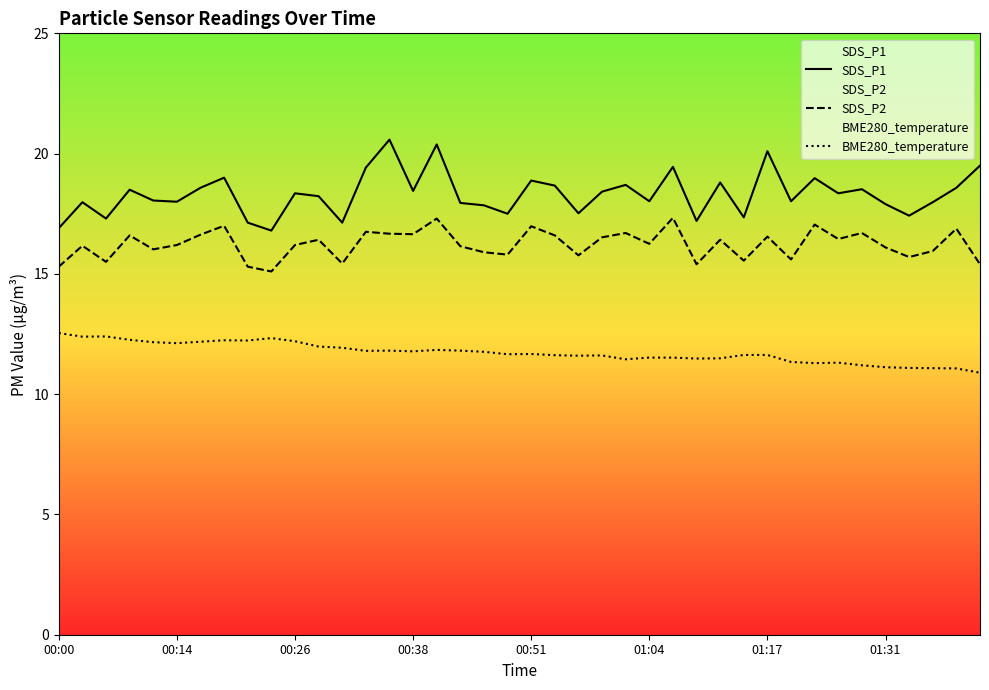

List the series in order of their overall mean, lowest first.

BME280_temperature, SDS_P2, SDS_P1